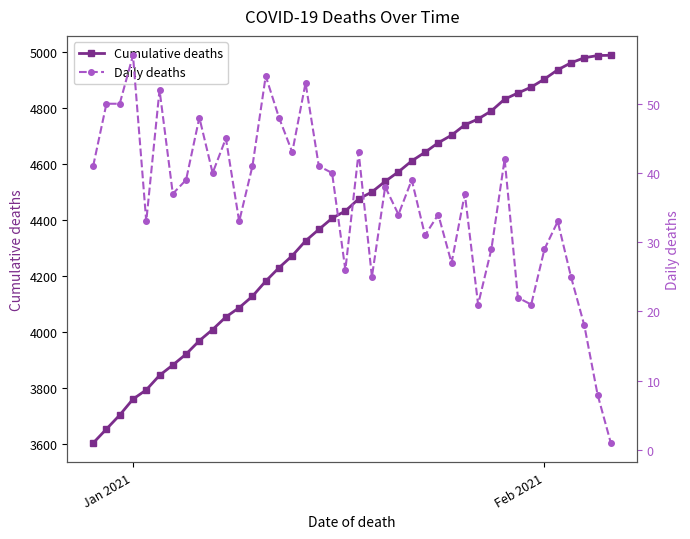

Reading left to right, list all the values displayed in this chart.

Cumulative deaths: 3602	3652	3702	3759	3792	3844	3881	3920	3968	4008	4053	4086	4127	4181	4229	4272	4325	4366	4406	4432	4475	4500	4538	4572	4611	4642	4676	4703	4740	4761	4790	4832	4854	4875	4904	4937	4962	4980	4988	4989
Daily deaths: 41	50	50	57	33	52	37	39	48	40	45	33	41	54	48	43	53	41	40	26	43	25	38	34	39	31	34	27	37	21	29	42	22	21	29	33	25	18	8	1